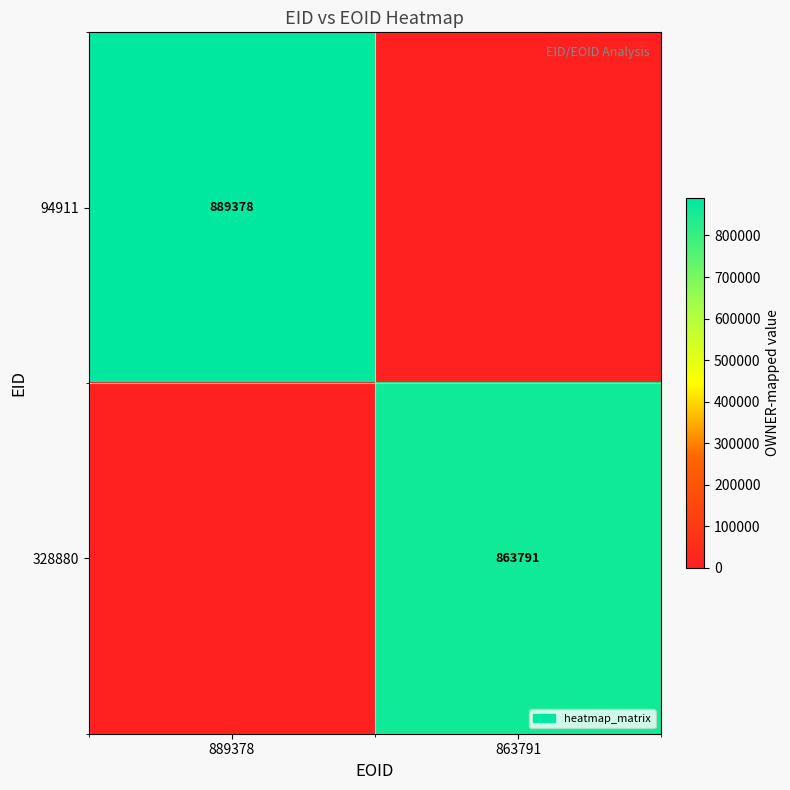

Which category has the lowest value across all series?

863791